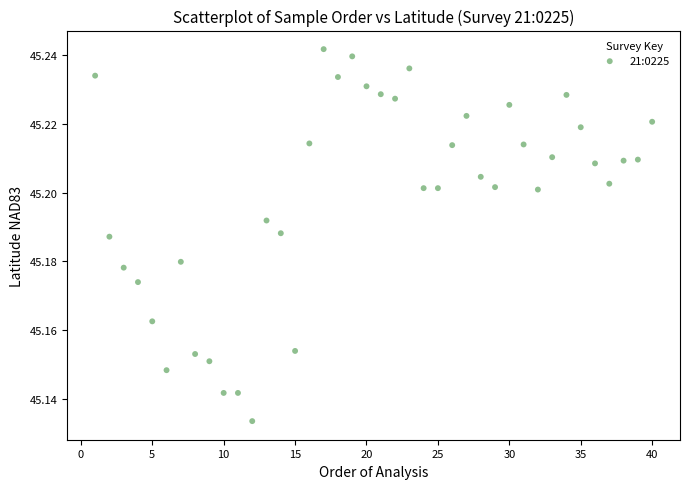

What is the range of X values (max minus min)?

39.0